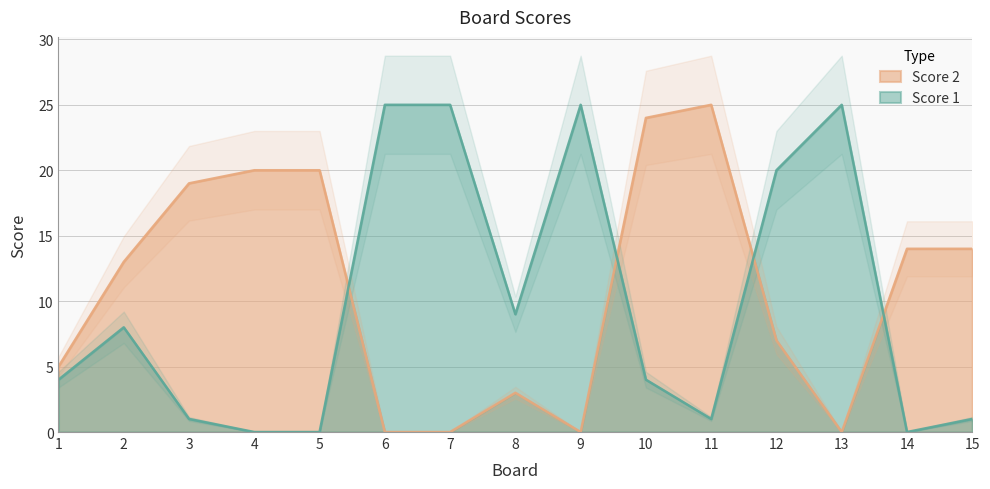

Reading left to right, what are all the values shown in this chart?

Score 1: 1=4	2=8	3=1	4=0	5=0	6=25	7=25	8=9	9=25	10=4	11=1	12=20	13=25	14=0	15=1
Score 2: 1=5	2=13	3=19	4=20	5=20	6=0	7=0	8=3	9=0	10=24	11=25	12=7	13=0	14=14	15=14